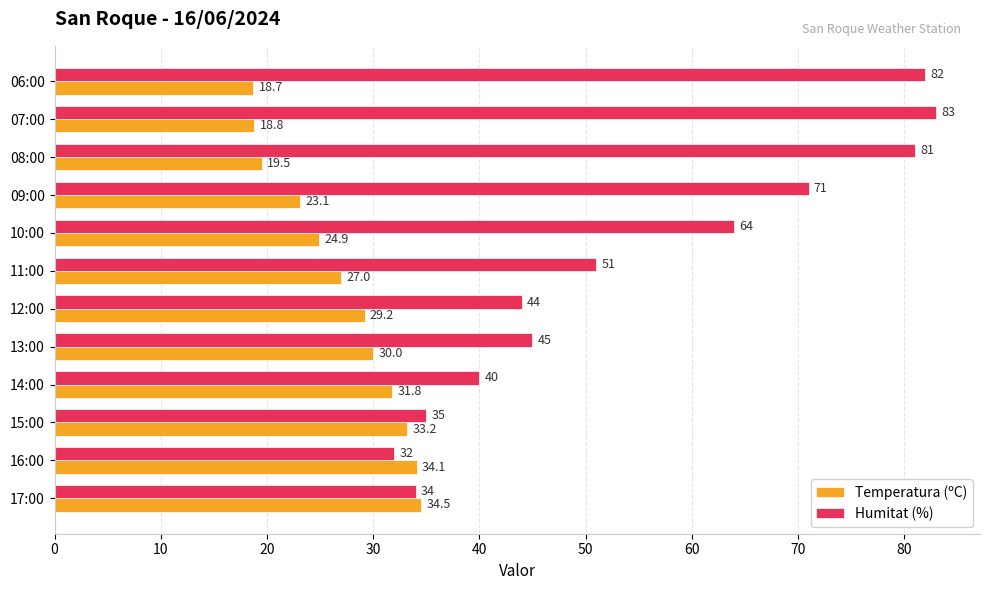

Which series has the largest total across all categories?

Humitat (%)